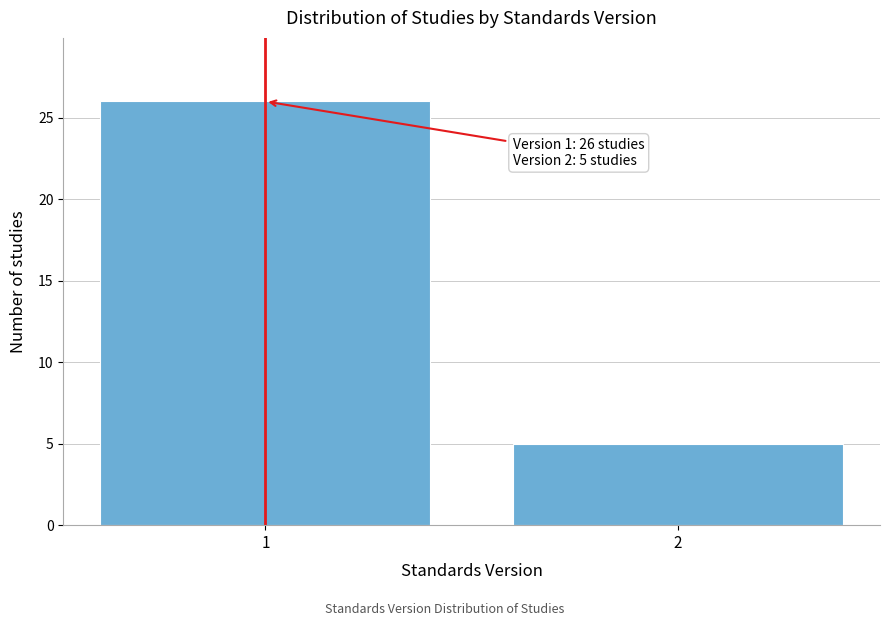

Reading left to right, list all the values displayed in this chart.

1=26	2=5